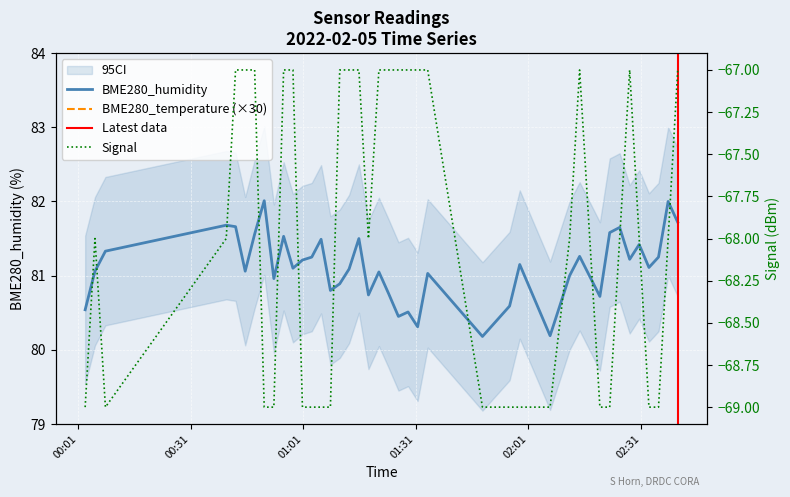

In BME280_temperature, how many points are higher than both neighbors (excluding endpoints)?

10